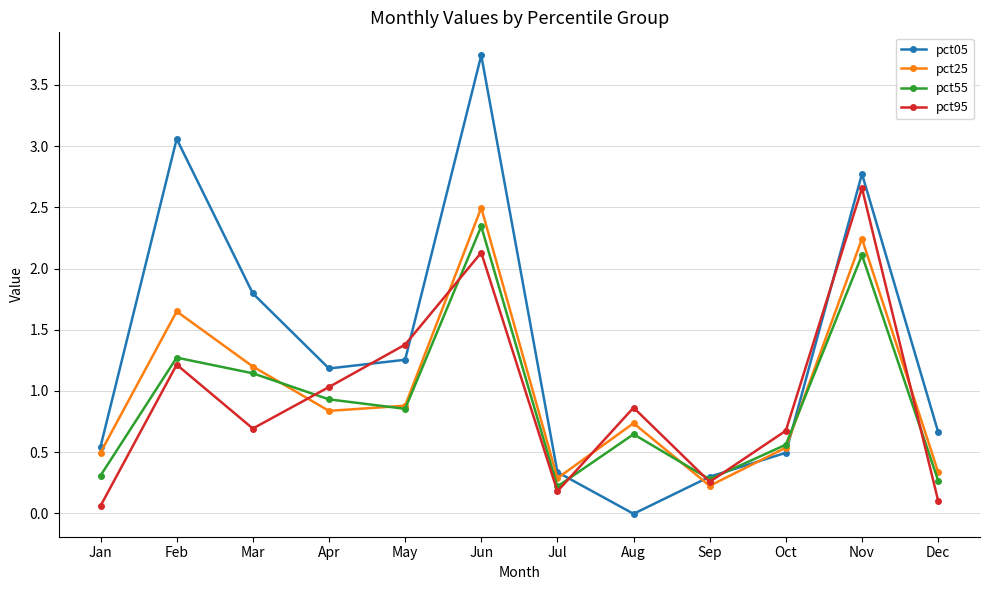

After their last crossing, which series has the higher values: pct95 or pct05?

pct05